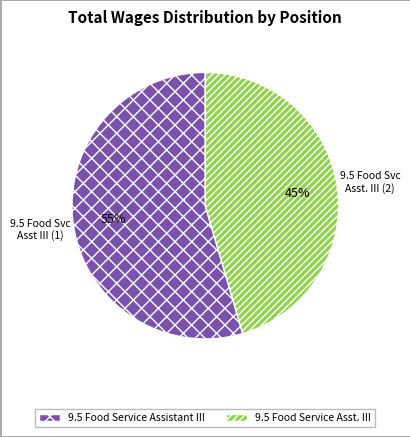

The 9.5 Food Service Asst. III slice represents 51% of the pie. True or false?

False